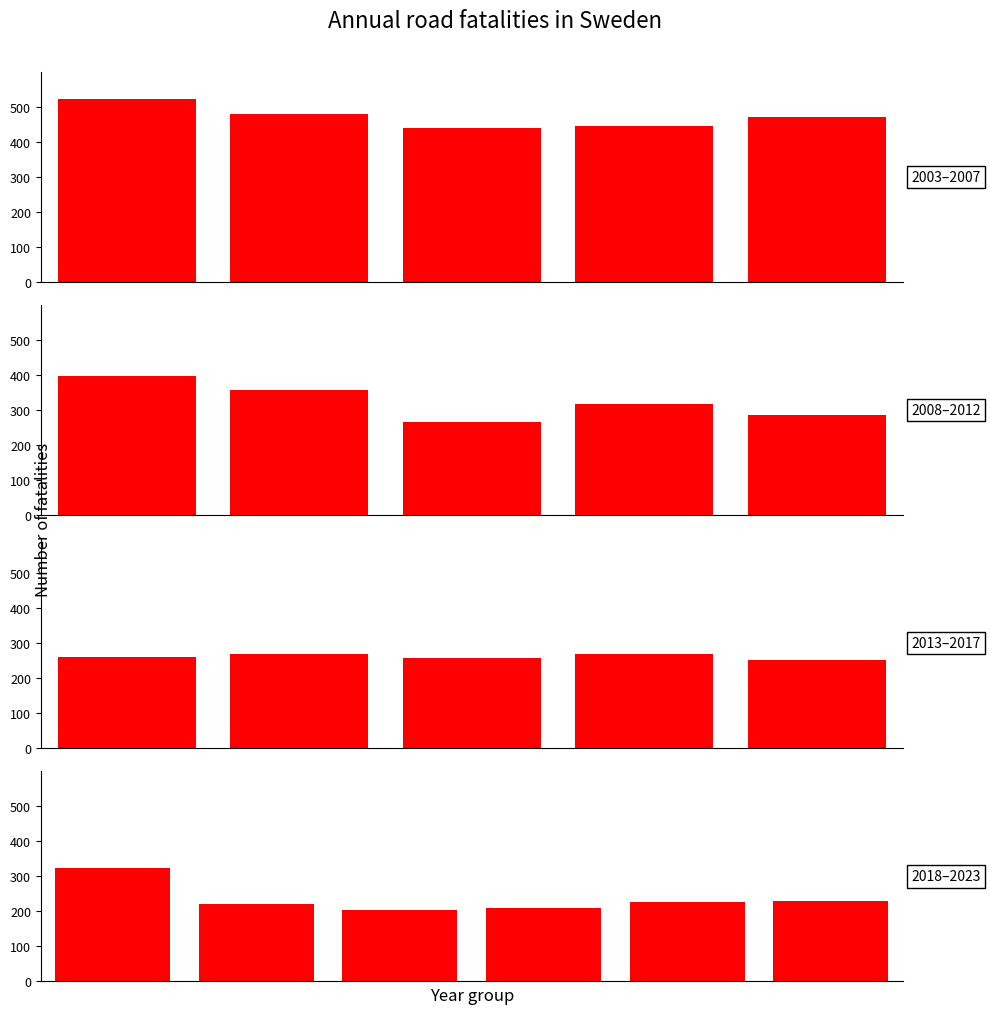

Reading left to right, transcribe all the data shown in this chart.

2003=524	2004=480	2005=440	2006=445	2007=471	2008=397	2009=358	2010=266	2011=319	2012=285	2013=260	2014=270	2015=259	2016=270	2017=252	2018=324	2019=221	2020=204	2021=210	2022=227	2023=229